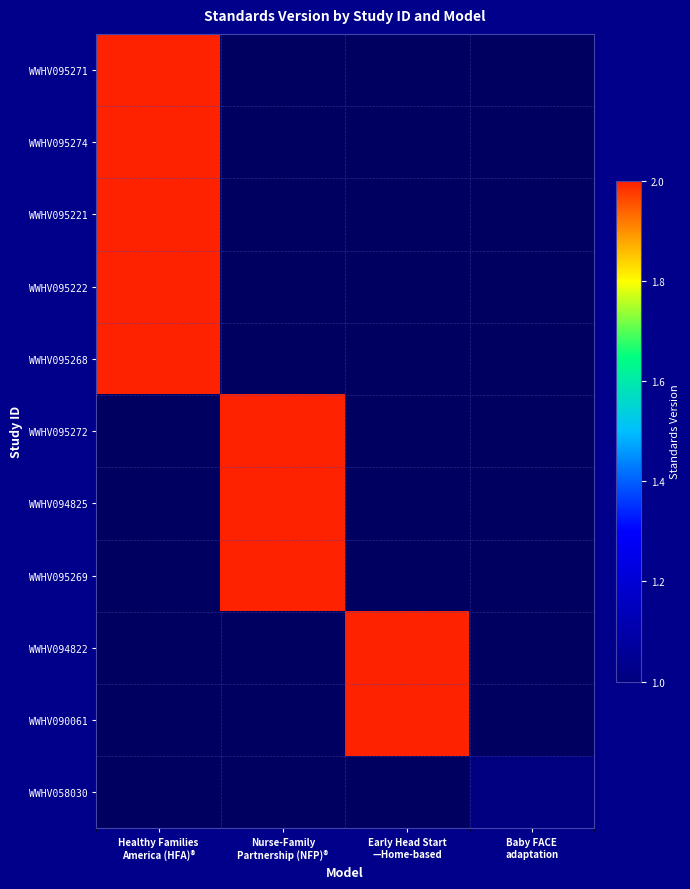

At Baby FACE adaptation, list the series in order from smallest to largest.

WWHV095271, WWHV095274, WWHV095221, WWHV095222, WWHV095268, WWHV095272, WWHV094825, WWHV095269, WWHV094822, WWHV090061, WWHV058030